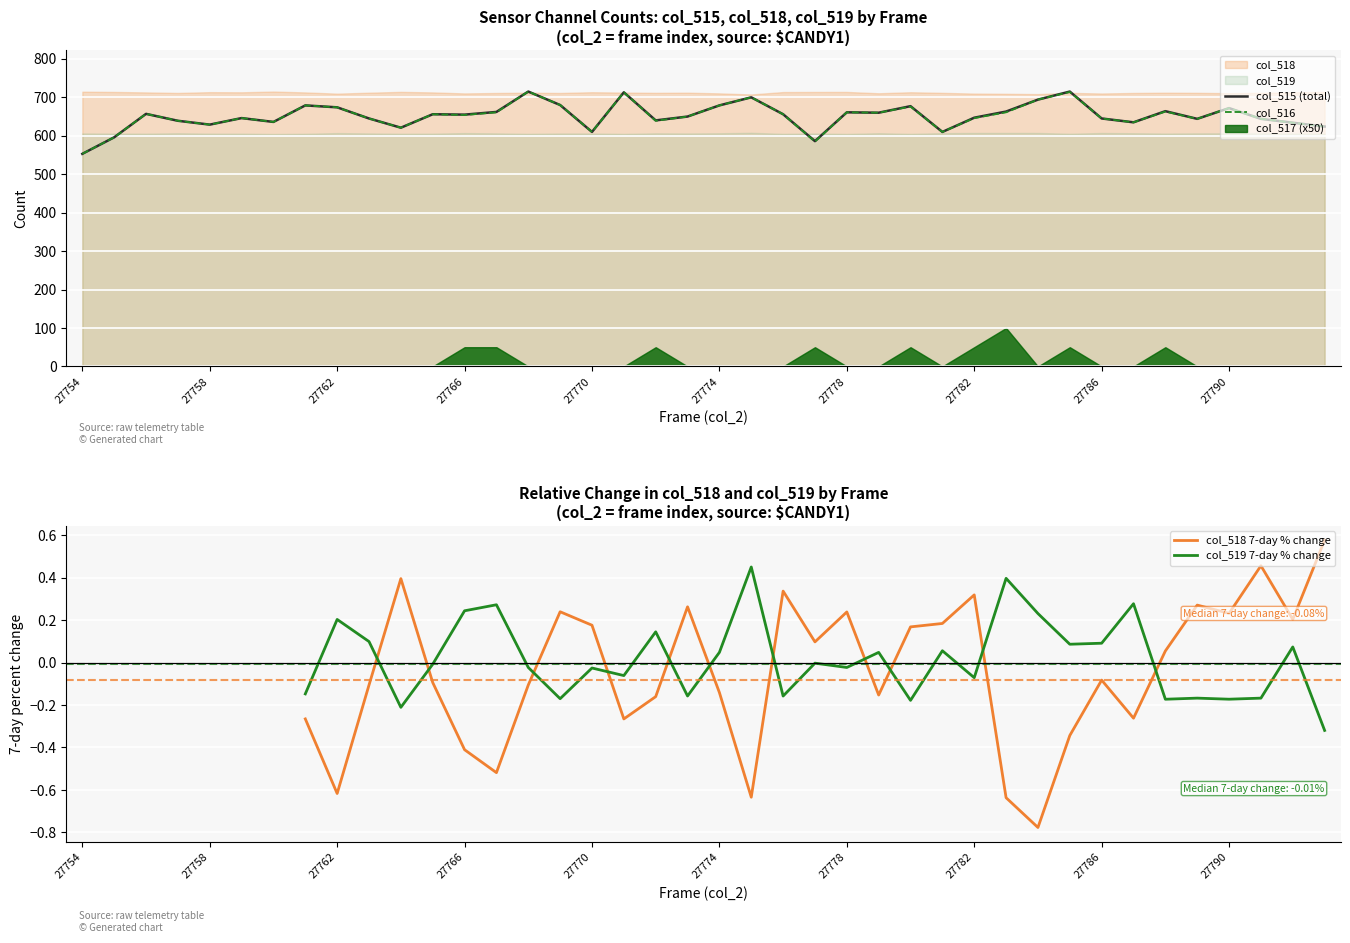

What is the highest value of the col_515 (total) series?

715